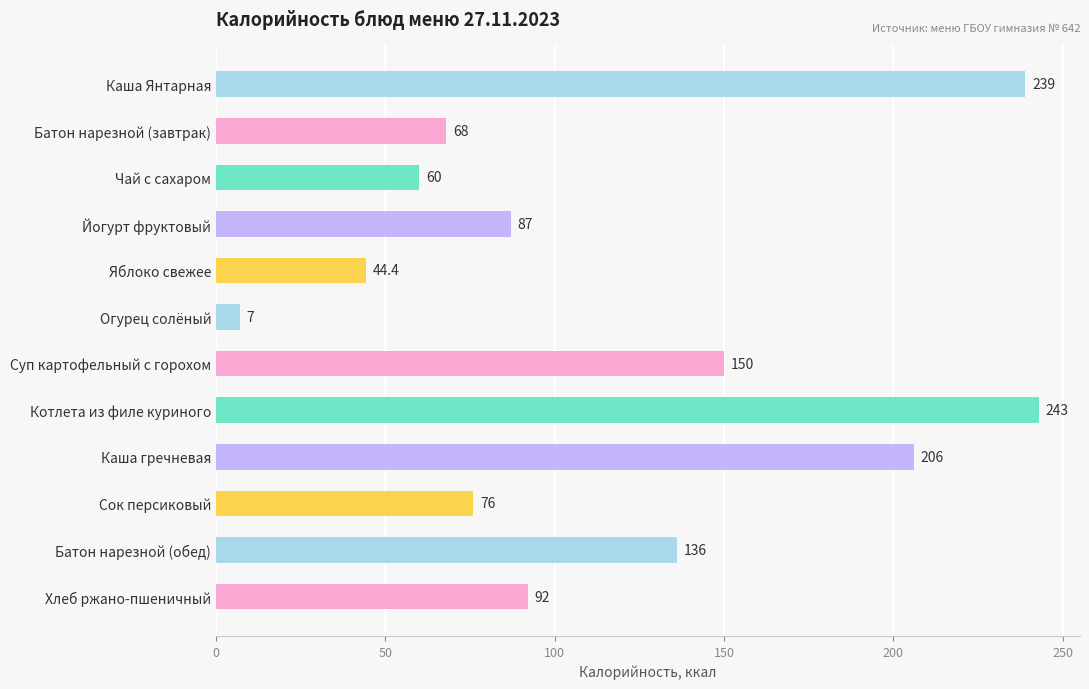

Reading top to bottom, what are all the values shown in this chart?

239.0	68.0	60.0	87.0	44.4	7.0	150.0	243.0	206.0	76.0	136.0	92.0